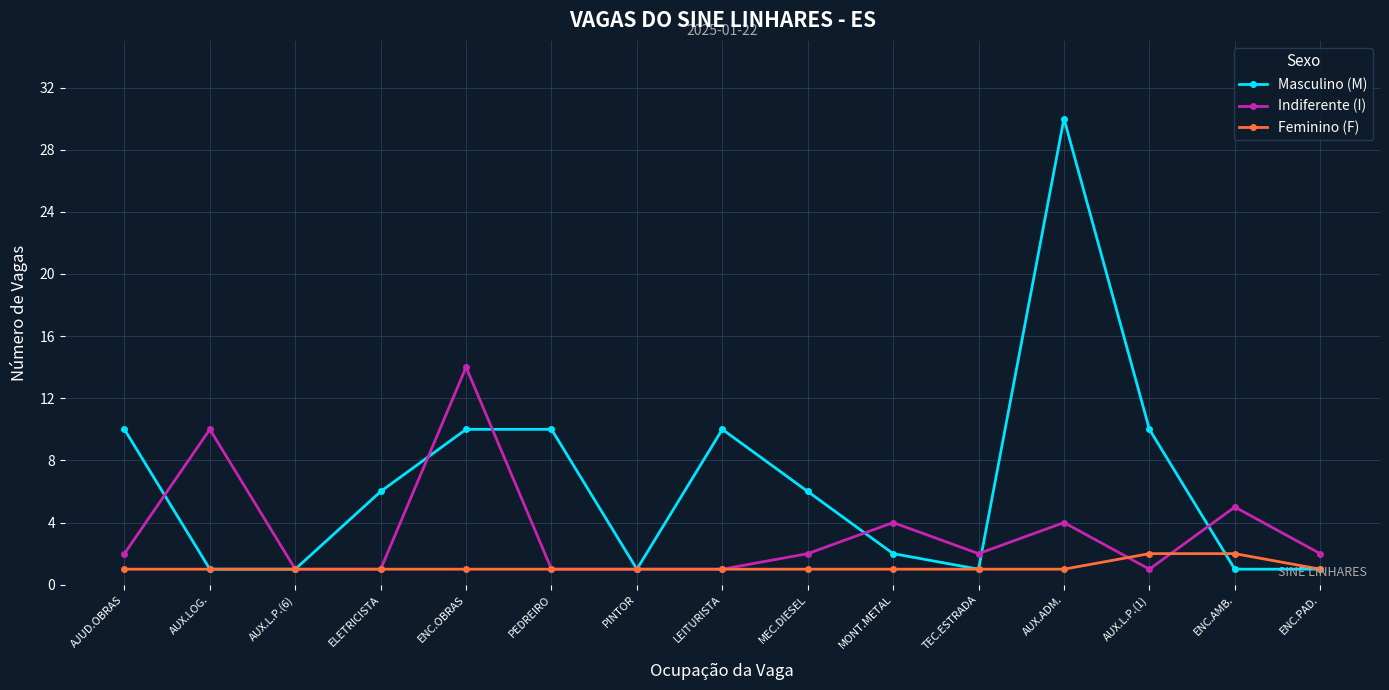

How many lines are shown in the chart?

3